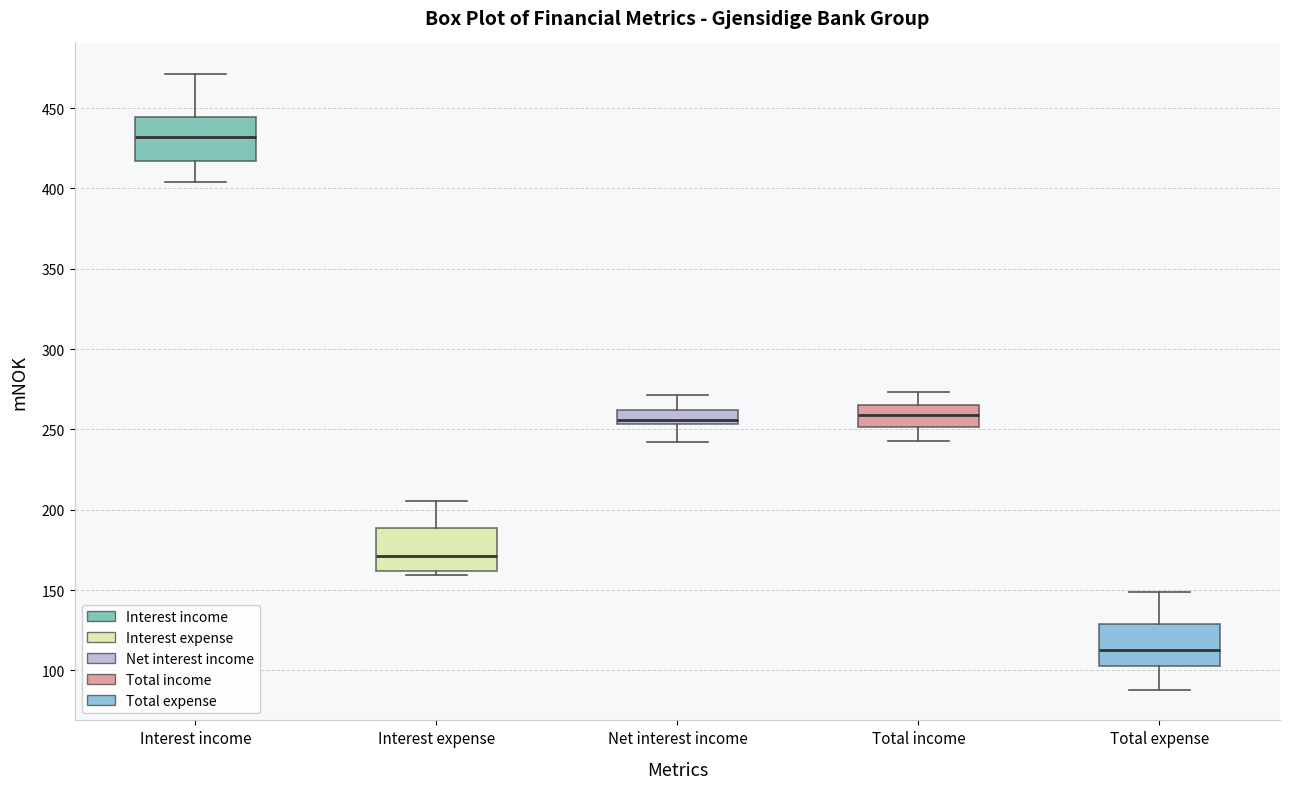

Reading left to right, transcribe this box plot: for each box, give where its median line is, the range the box spans, and where its two whiskers end, as read against the y-axis. The values are not printed on the chart, so give them approximately, as read against the axis.

Interest income: median 430, box 415 to 445, whiskers 405 to 470
Interest expense: median 170, box 160 to 190, whiskers 160 (just below the box's lower edge) to 205
Net interest income: median 255 (just above the box's lower edge), box 255 to 260, whiskers 240 to 270
Total income: median 260, box 250 to 265, whiskers 245 to 275
Total expense: median 115, box 105 to 130, whiskers 90 to 150